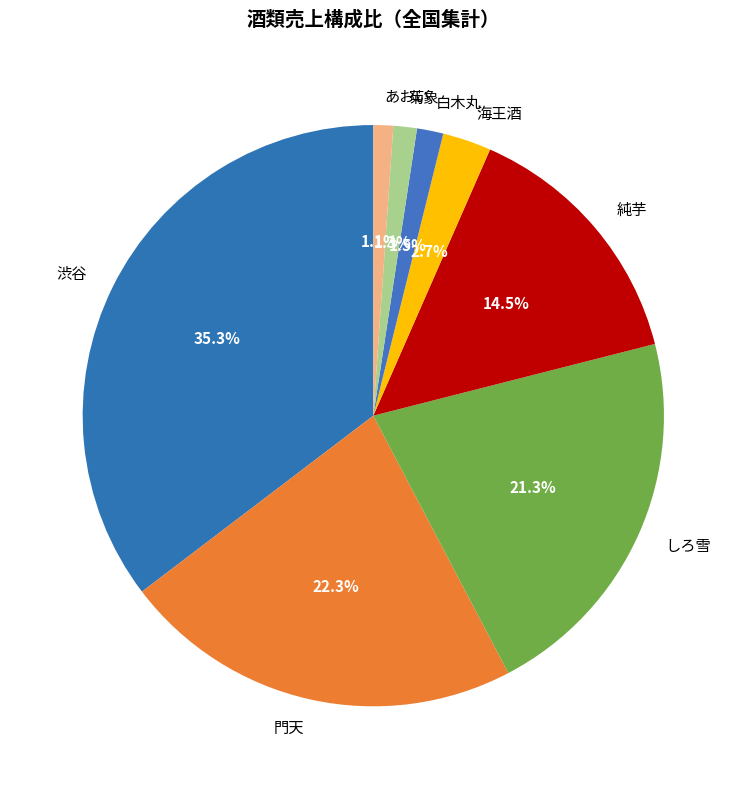

Count the number of slices in the pie.

8